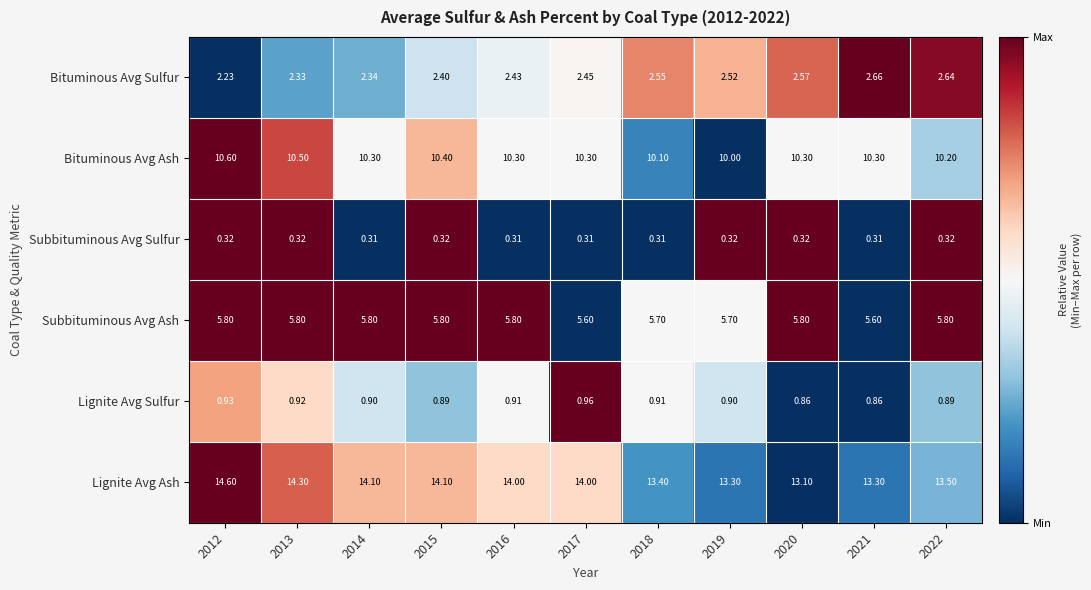

Rank the series at 2012 from lowest to highest value.

Subbituminous Avg Sulfur, Lignite Avg Sulfur, Bituminous Avg Sulfur, Subbituminous Avg Ash, Bituminous Avg Ash, Lignite Avg Ash